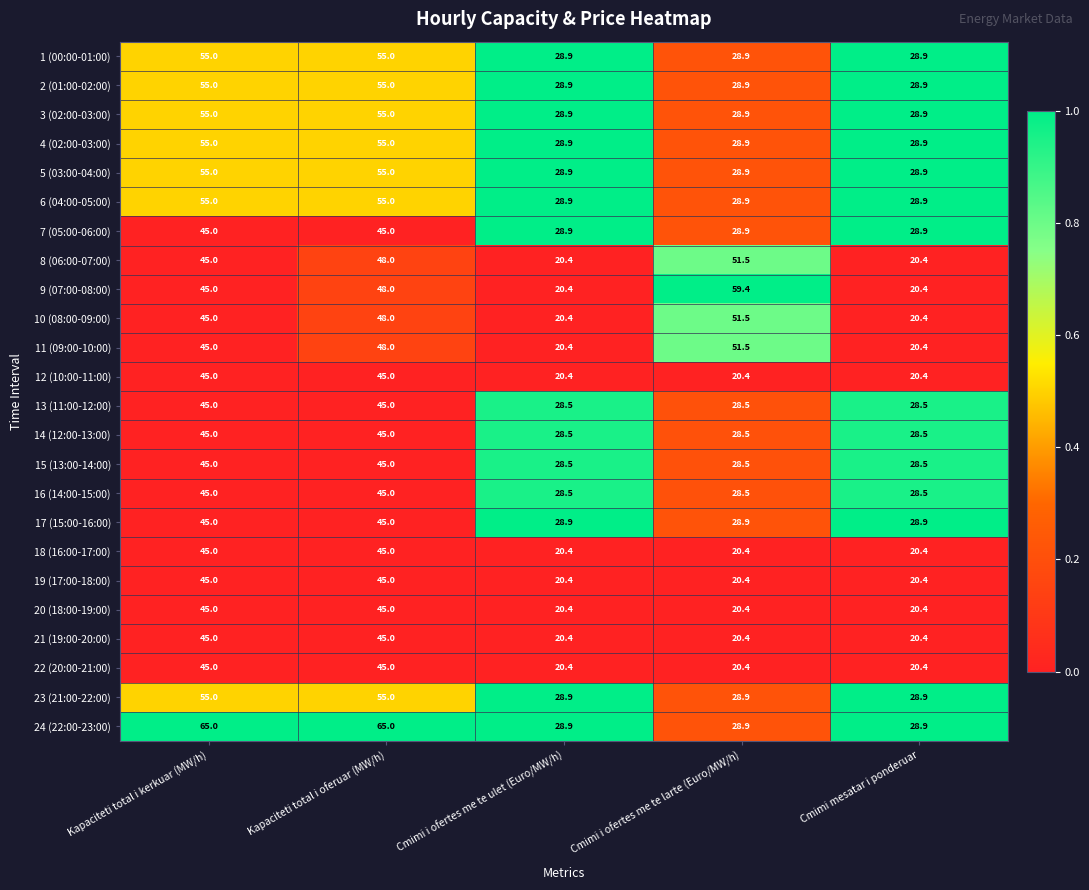

At which category is the sum across all series the highest?

Kapaciteti total i oferuar (MW/h)